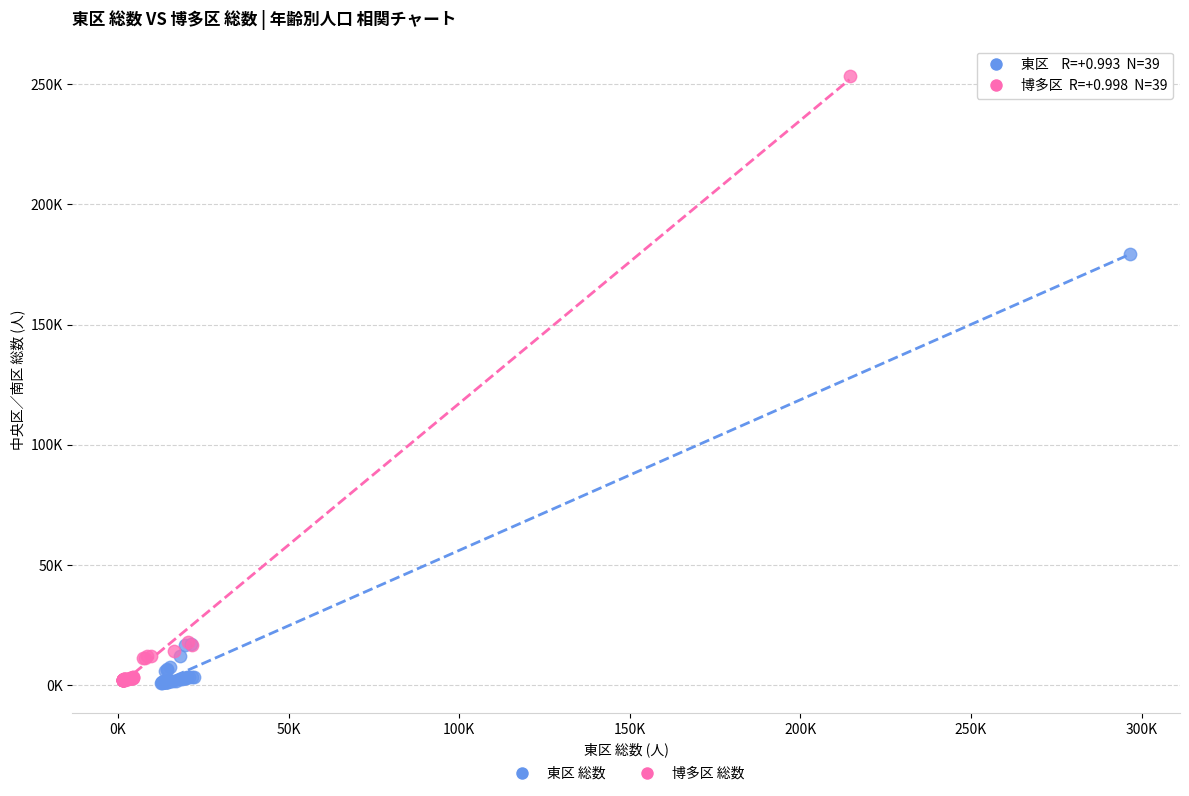

Which series has the widest spread of Y values?

博多区 総数